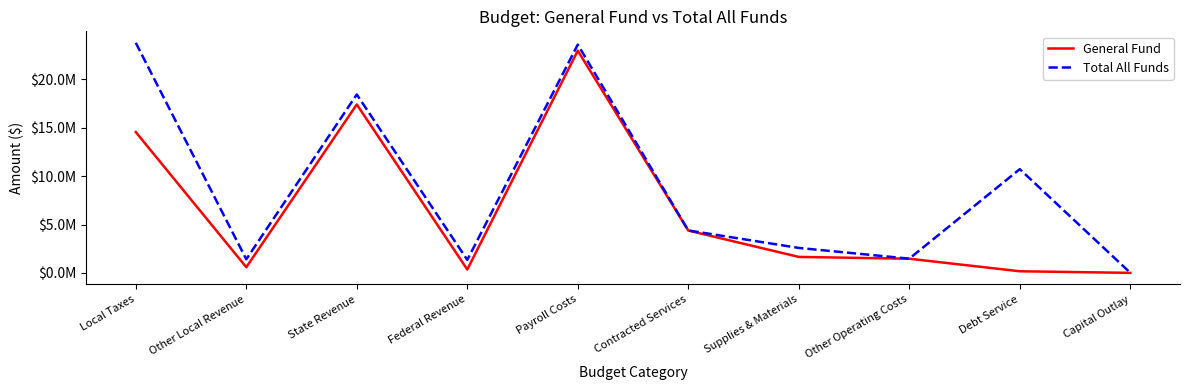

What is the difference between the maximum and minimum values in the Total All Funds series?

23770355.0